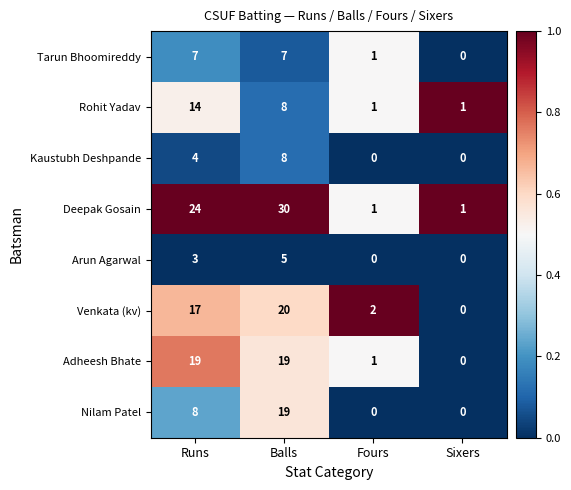

What is the highest value of the Tarun Bhoomireddy series?

7